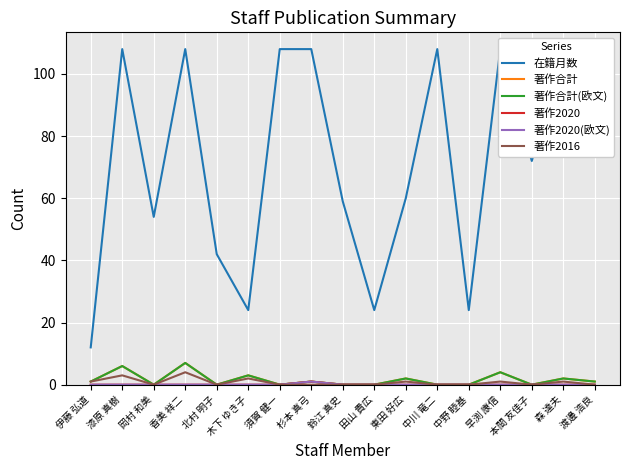

Is the value of 著作2020(欧文) at 田山 貴広 greater than the value of 著作合計 at 木下 ゆき子?

No